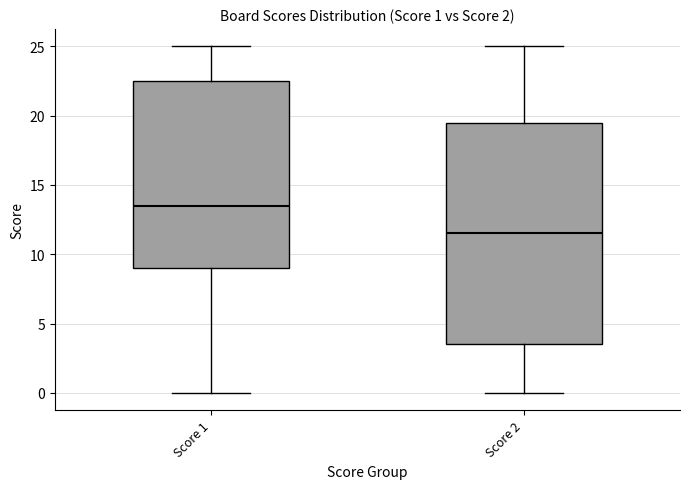

Which box's median line is the highest?

Score 1